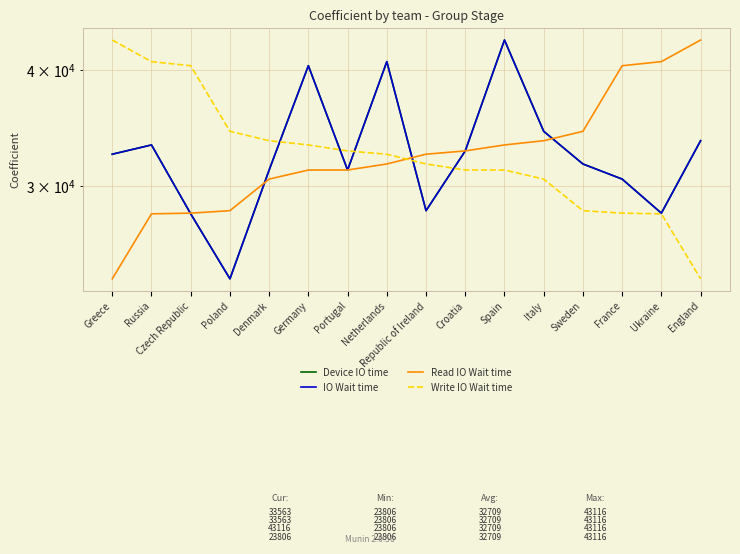

Which series has the largest total across all categories?

Device IO time